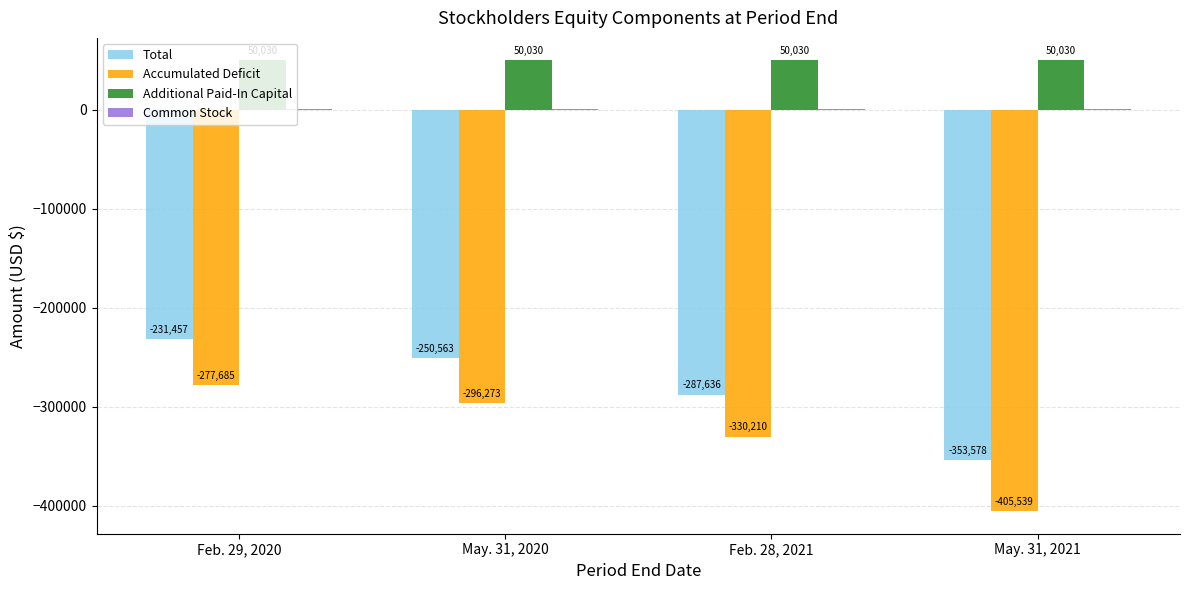

Does the chart contain stacked bars?

No